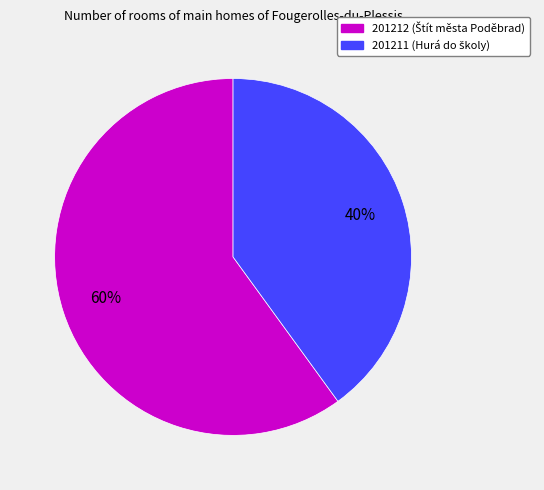

To the nearest percent, what is the difference between the 201211 and 201212 slice percentages?

20%